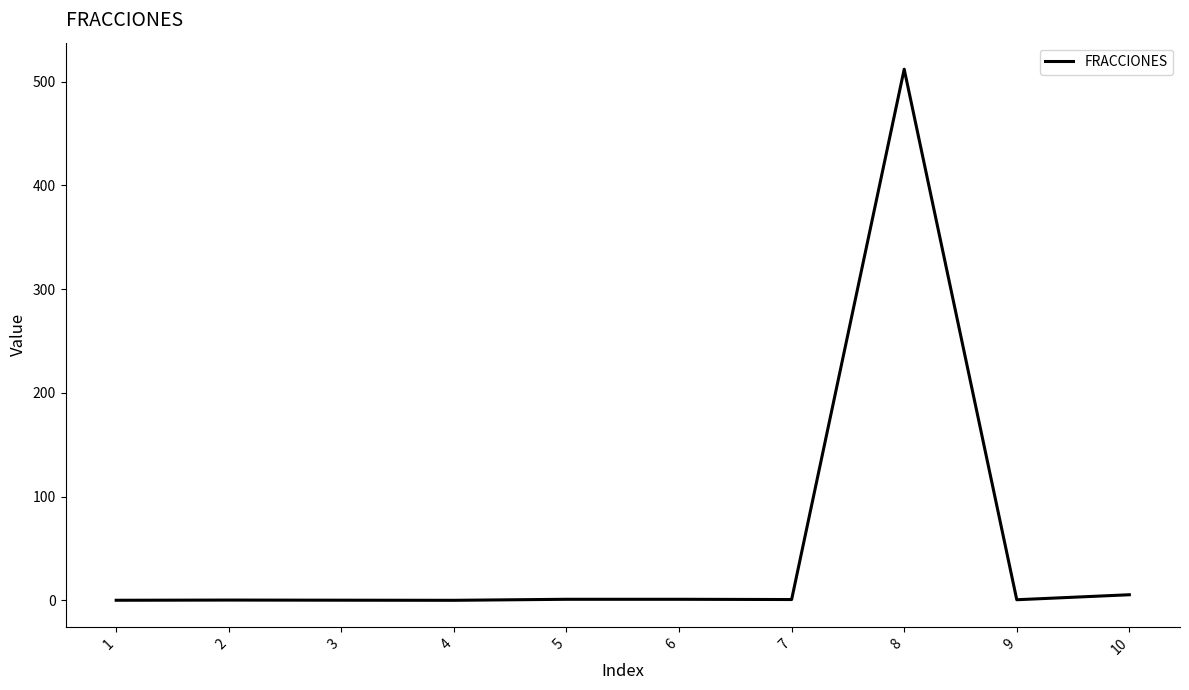

Which has a higher value, 1 or 10?

10